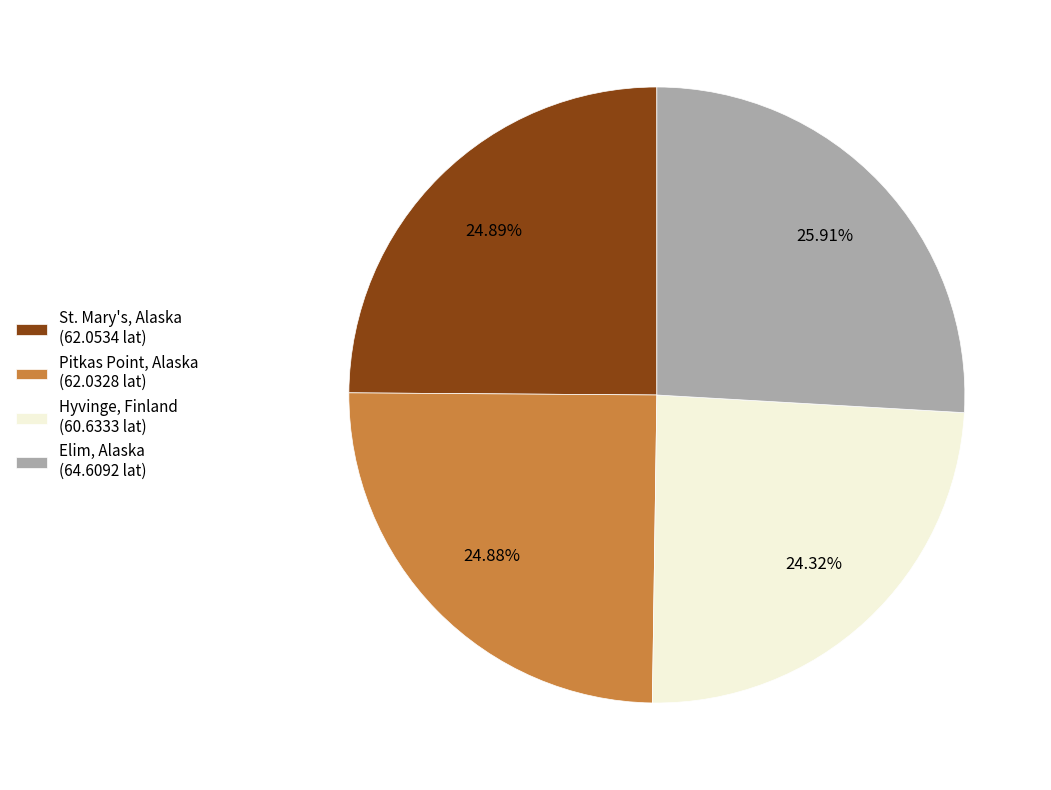

To the nearest percent, what is the combined percentage of St. Mary's, Alaska and Pitkas Point, Alaska?

50%